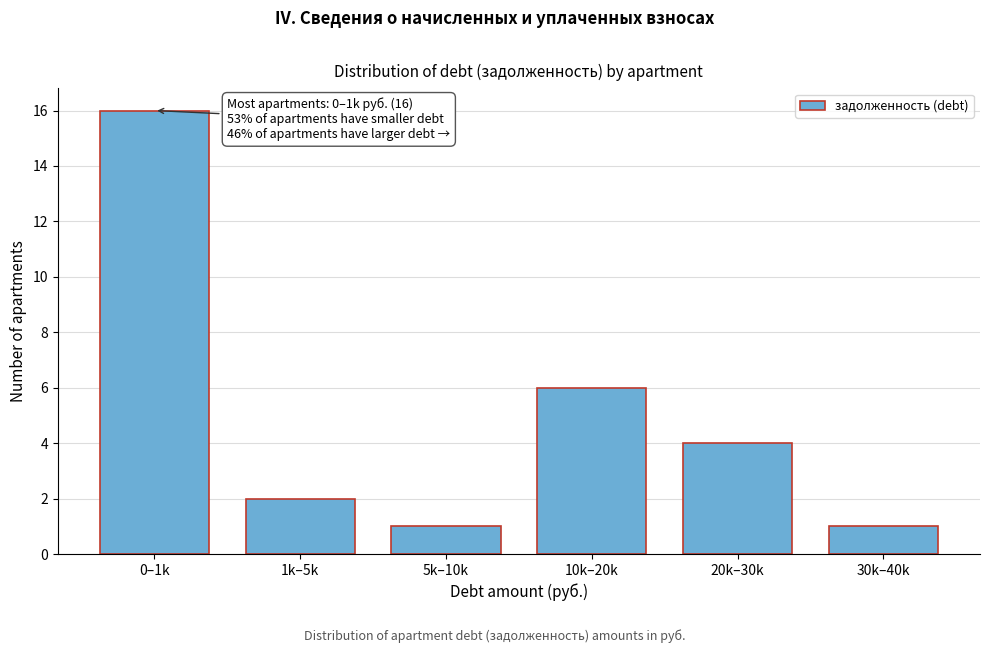

Reading left to right, what are all the values shown in this chart?

16	2	1	6	4	1